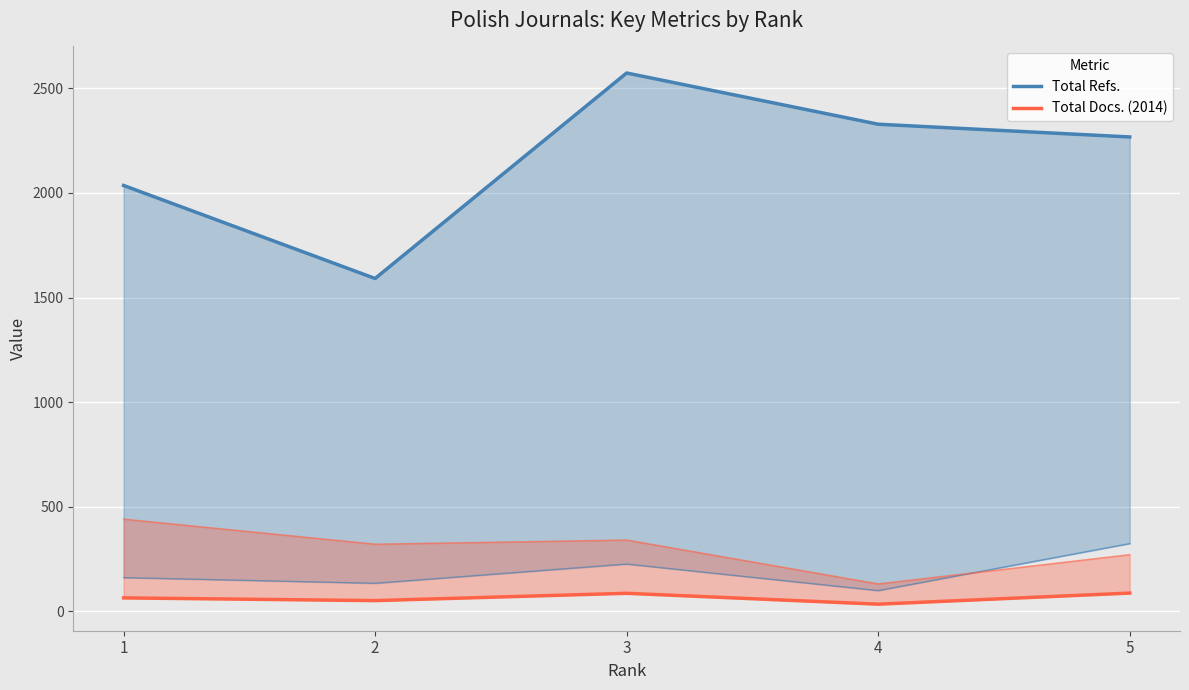

How many lines are shown in the chart?

2